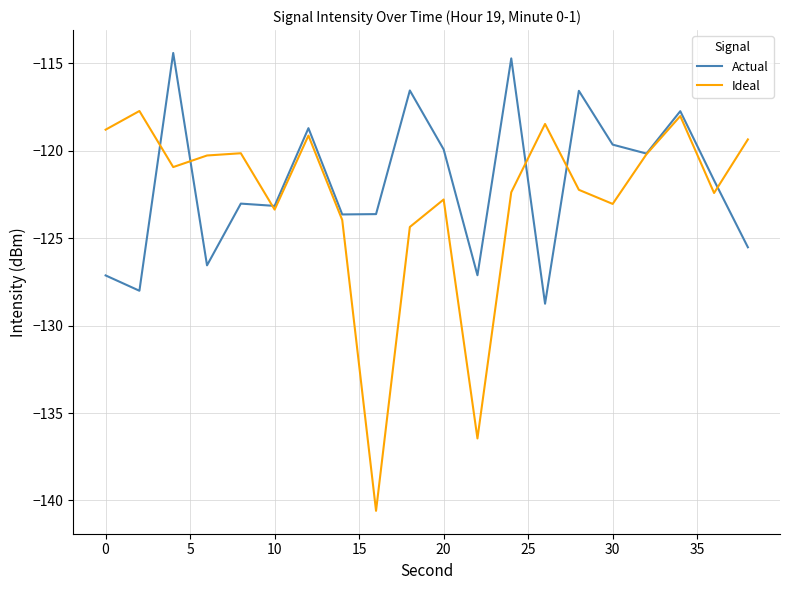

List the series in order of their overall mean, lowest first.

Ideal, Actual